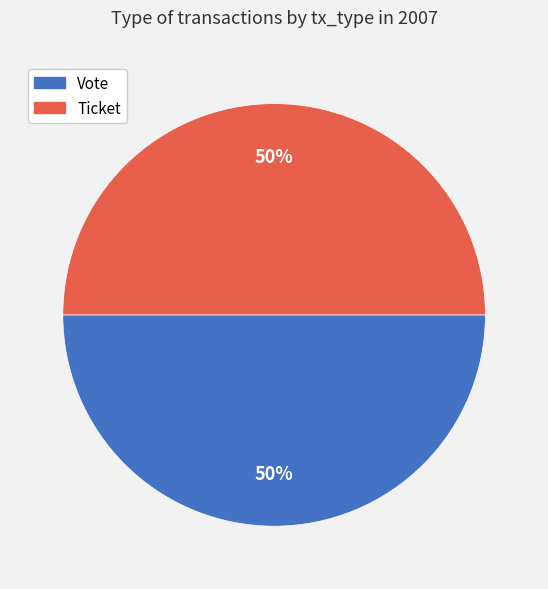

To the nearest percent, what is the combined percentage of Vote and Ticket?

100%